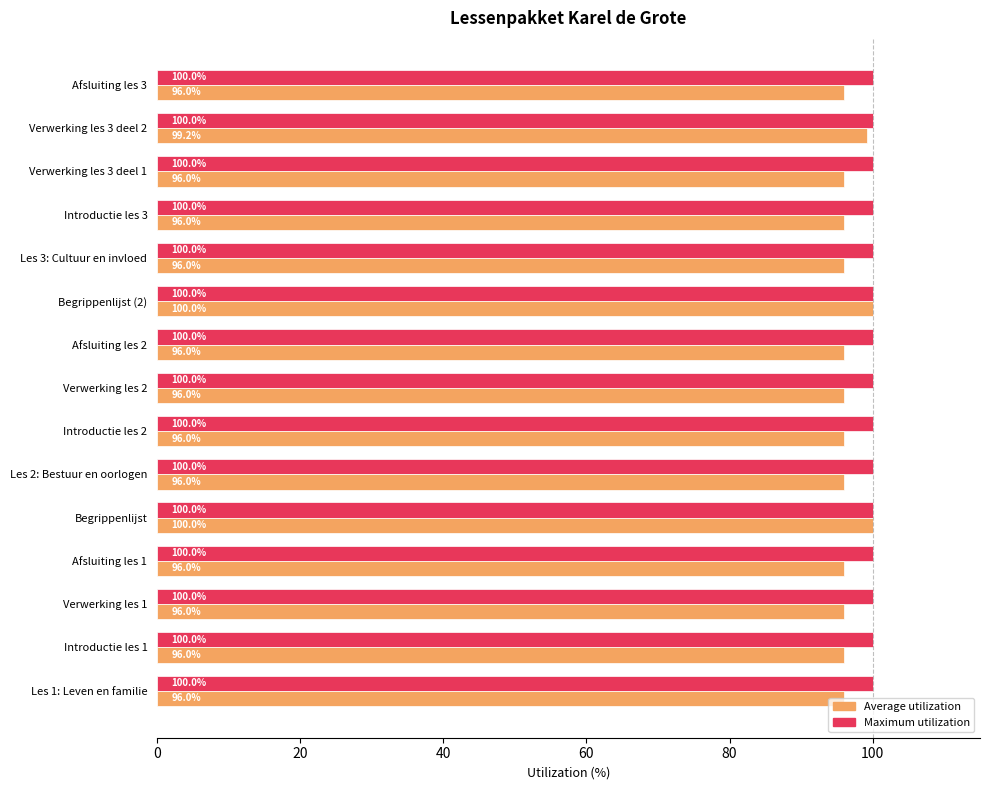

What is the greatest value displayed?

100.0